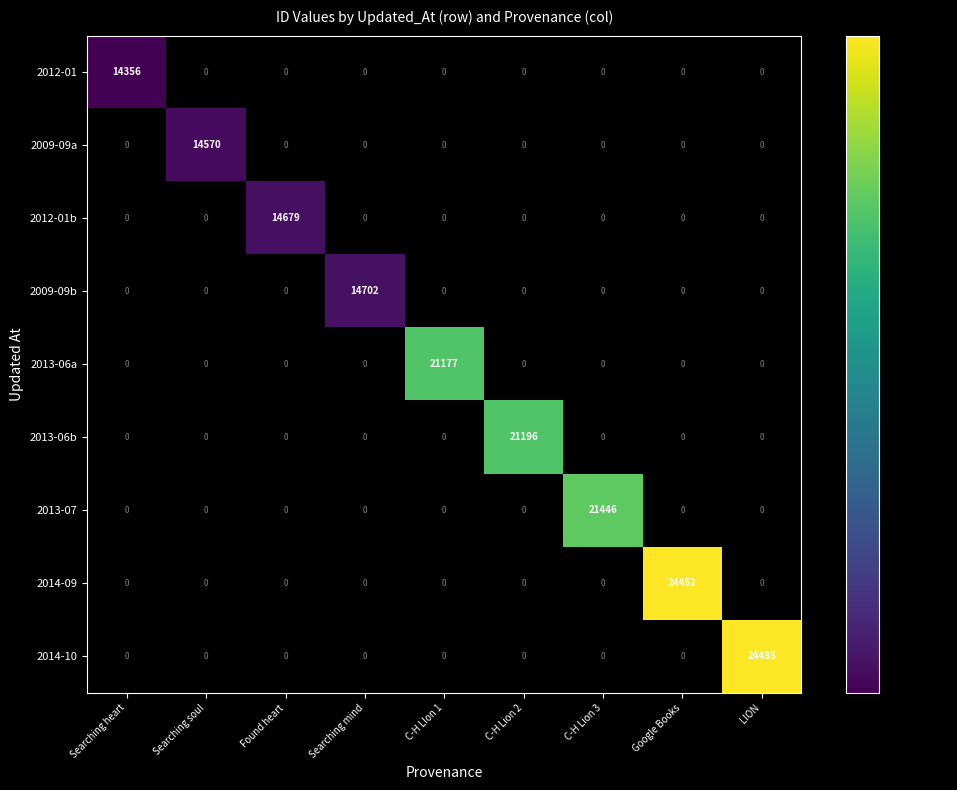

True or false: 2012-01b has a value of 14679 at Found heart.

True